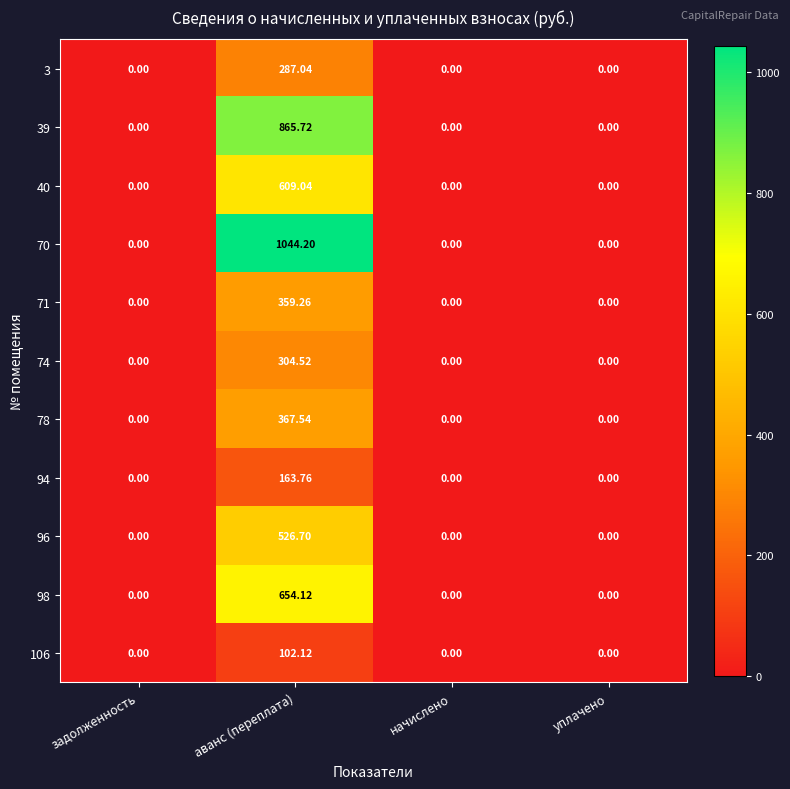

How many data points in 78 are above 0?

1